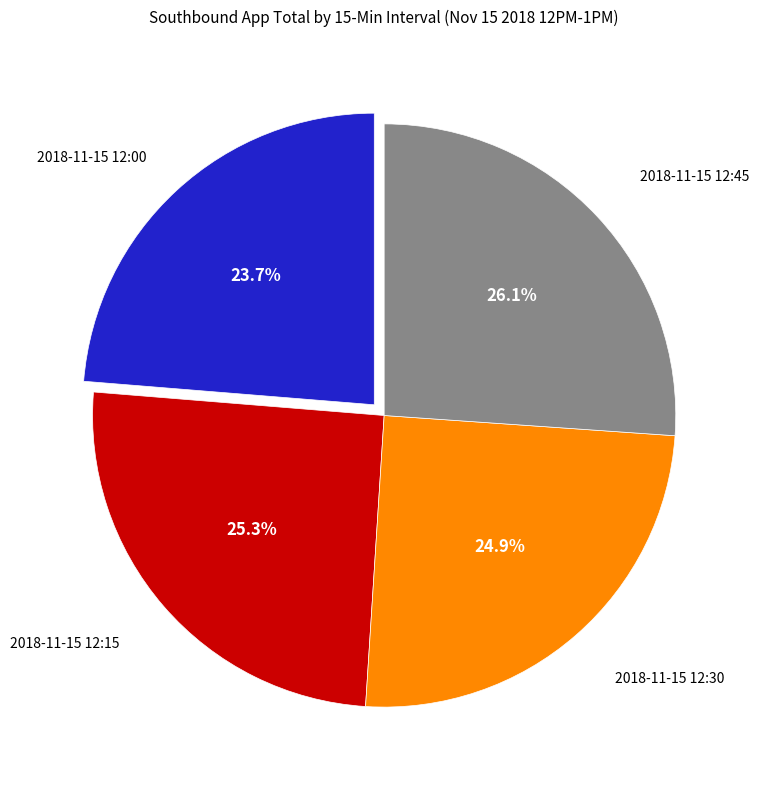

True or false: 2018-11-15 12:30 accounts for 12% of the total.

False